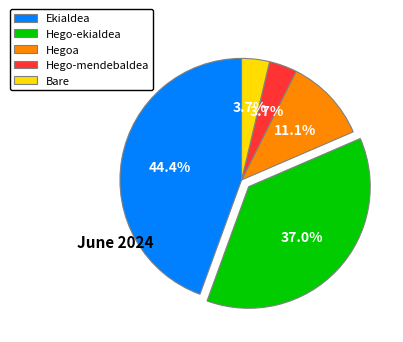

To the nearest percent, what percentage of the pie is Hego-ekialdea?

37%